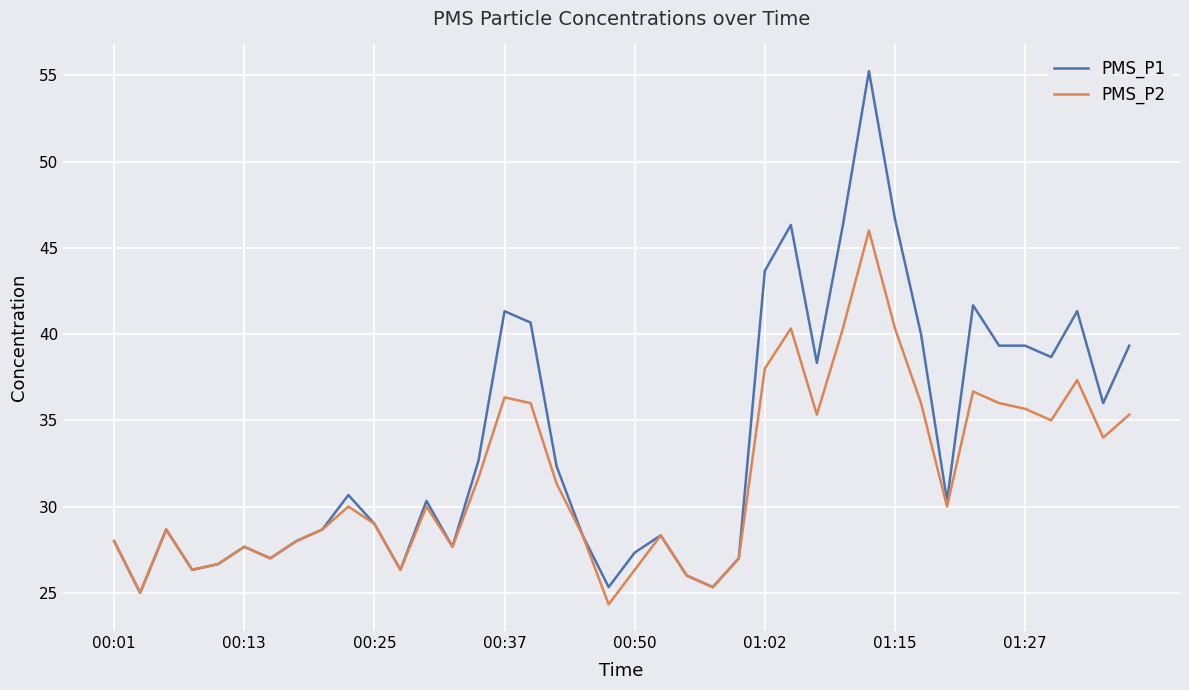

Which series has the widest spread of values?

PMS_P1